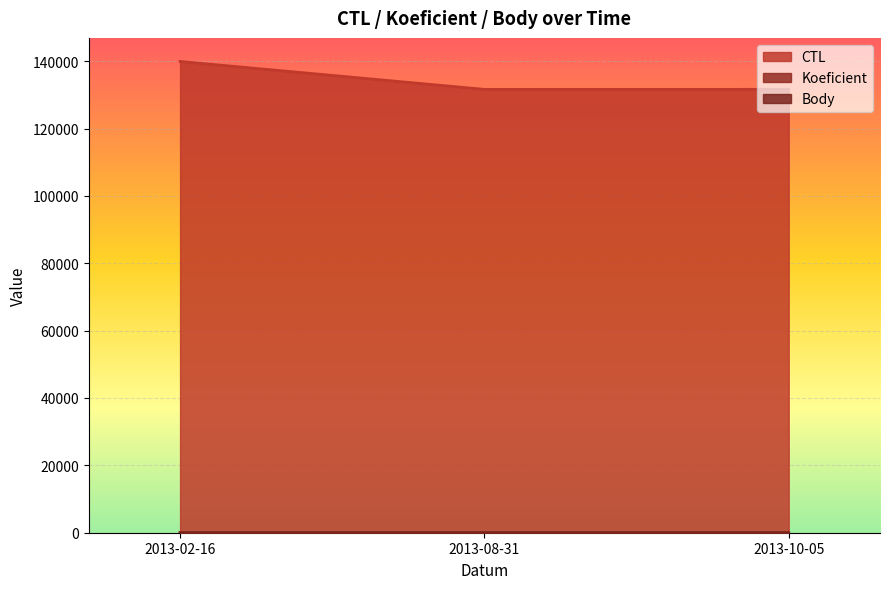

The value of CTL at 2013-08-31 is 131619. True or false?

True